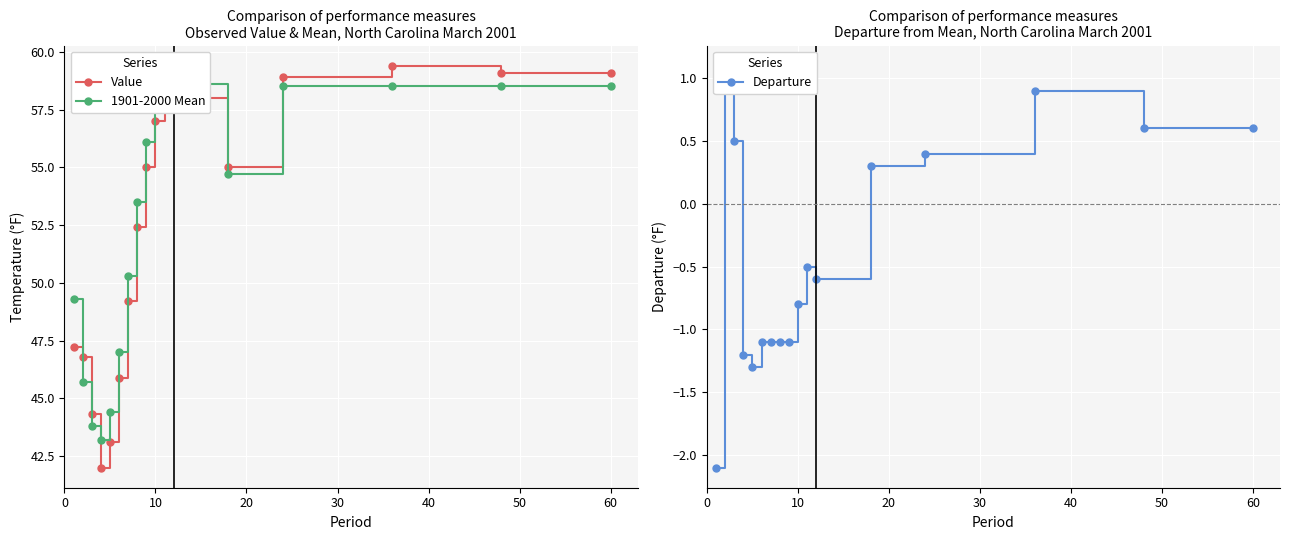

What is the maximum value for Value?

59.4